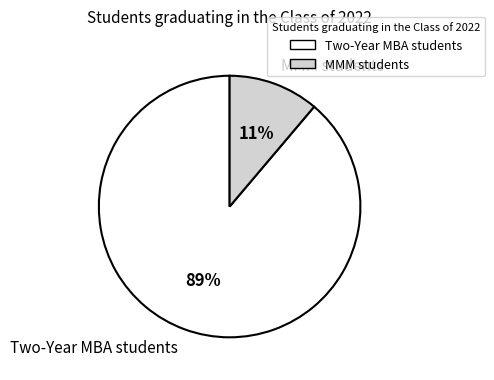

What is the smallest slice in the pie chart?

MMM students